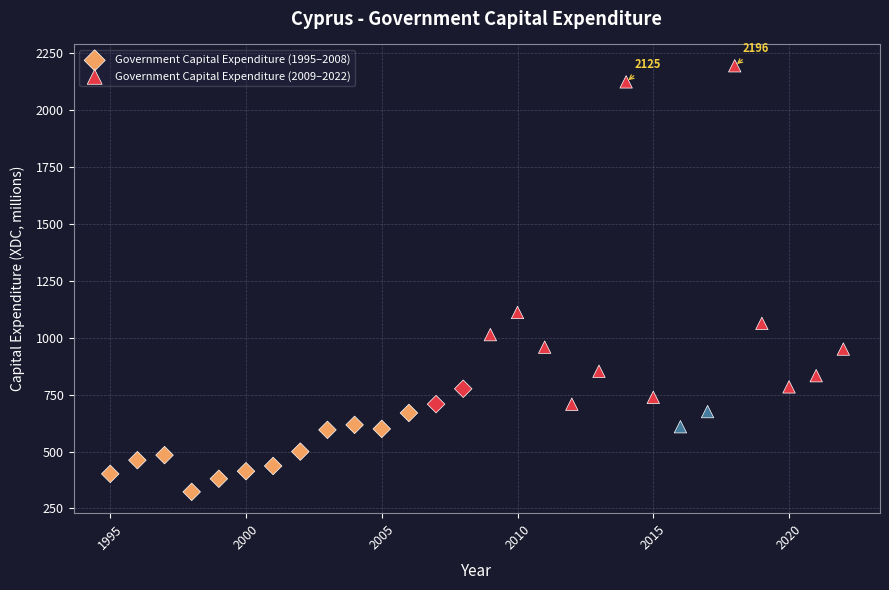

Which series reaches the minimum Y coordinate?

Government Capital Expenditure (1995–2008)